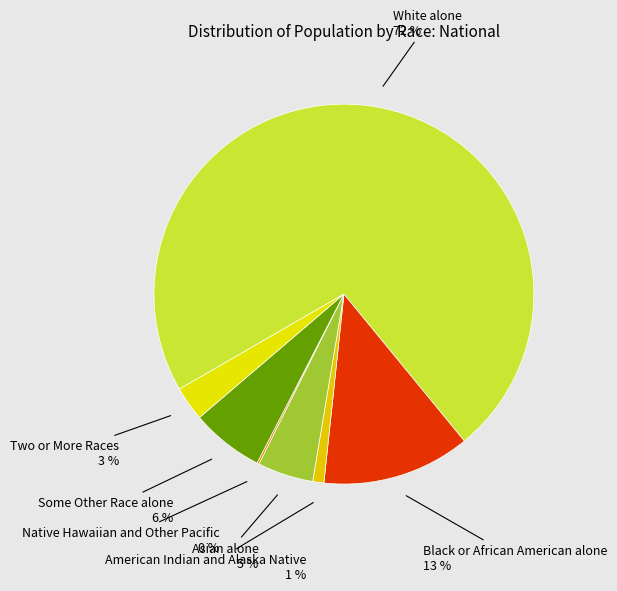

To the nearest percent, what is the combined percentage of Two or More Races and Asian alone?

8%